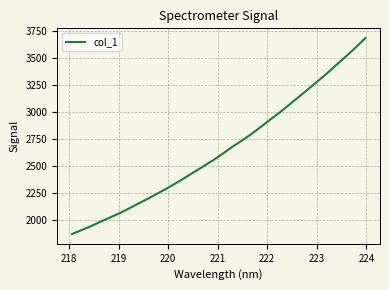

What is the minimum value shown in the chart?

1866.2